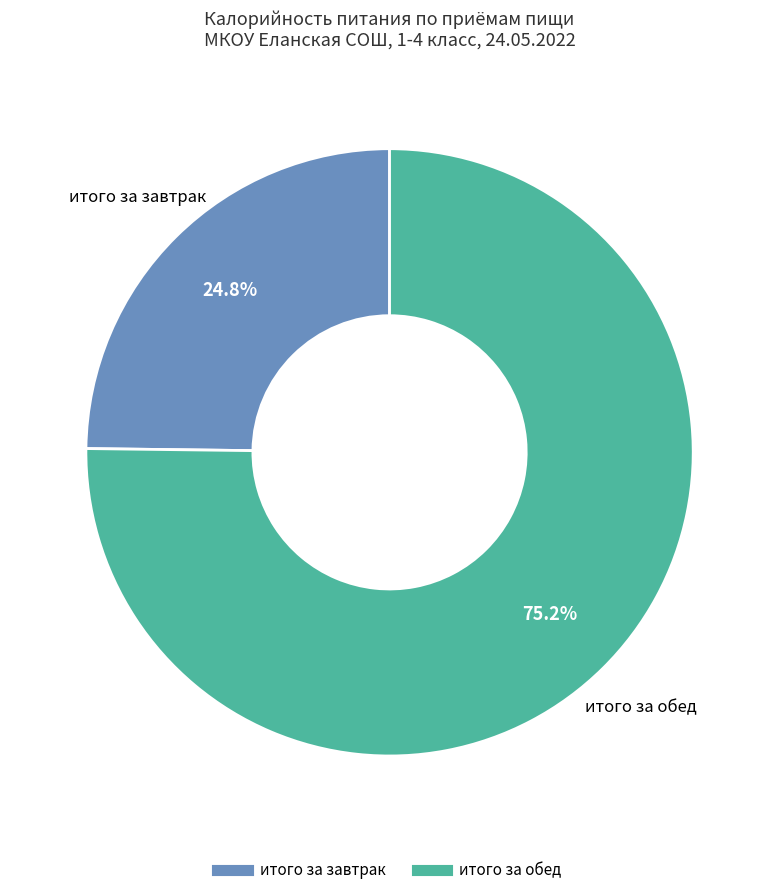

Is there any slice that represents more than half of the pie?

Yes